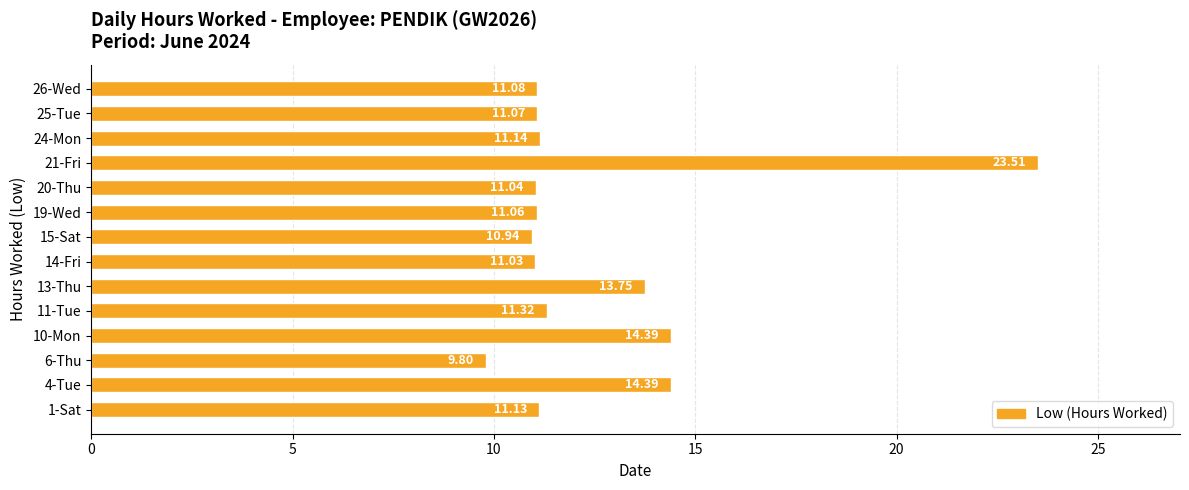

Which has a higher value, 19-Wed or 24-Mon?

24-Mon